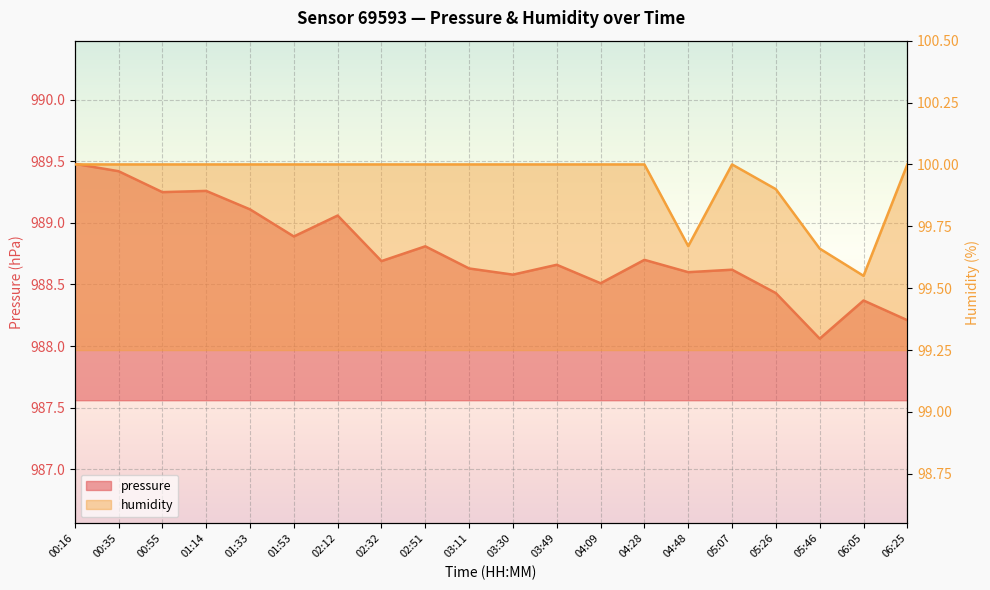

True or false: pressure has more than 2 points higher than both neighbors.

True